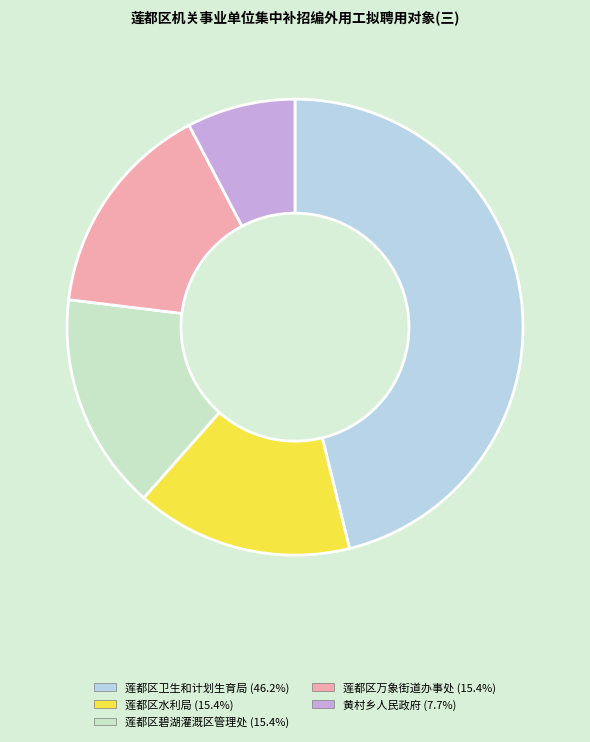

Is there any slice that represents more than half of the pie?

No